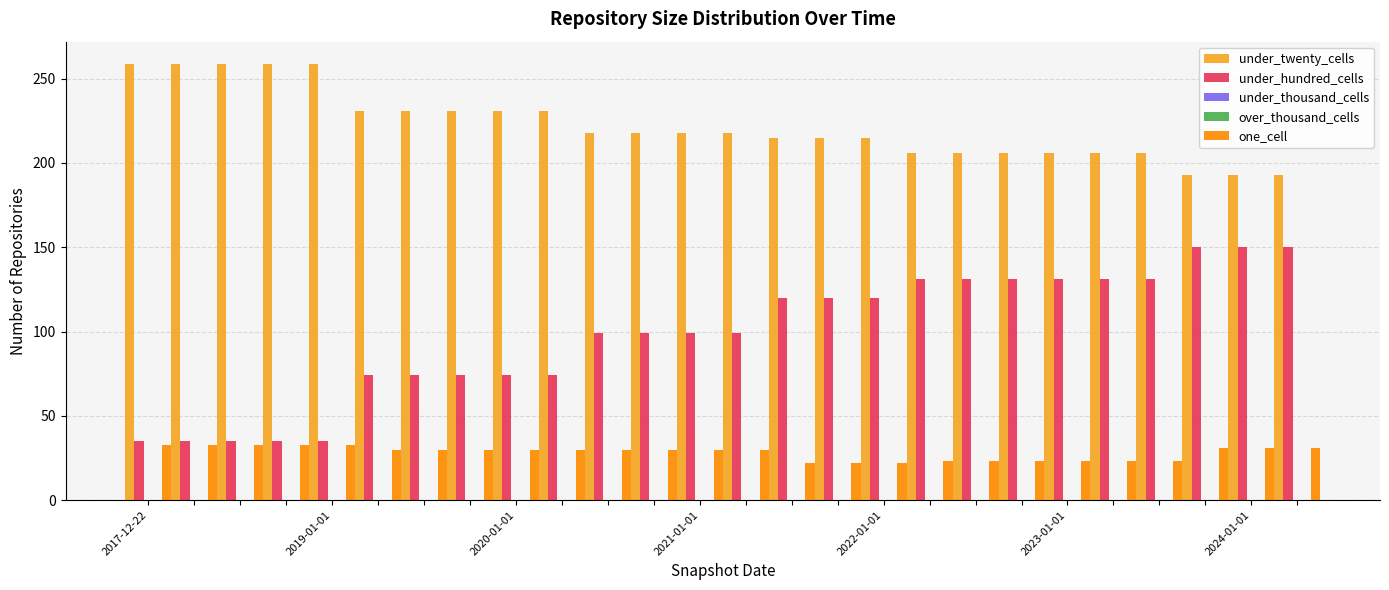

What are all the series names shown in the legend?

under_twenty_cells, under_hundred_cells, under_thousand_cells, over_thousand_cells, one_cell